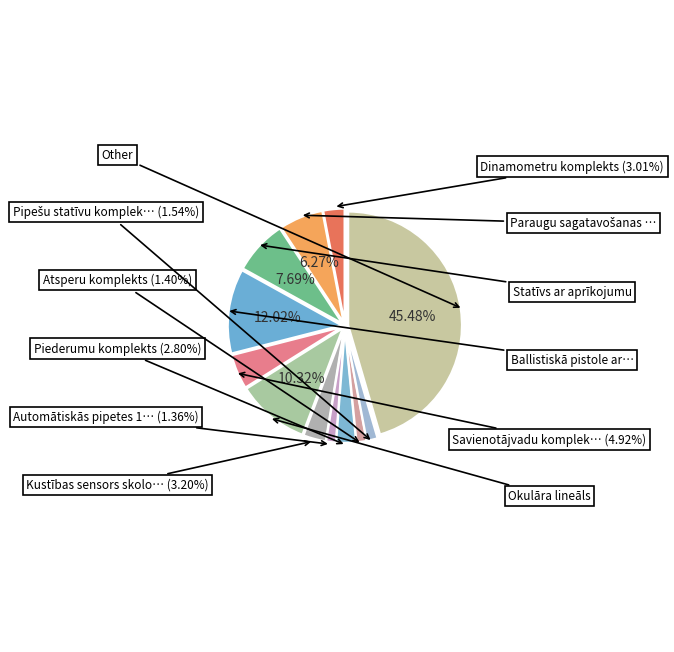

How many slices are in this pie chart?

12